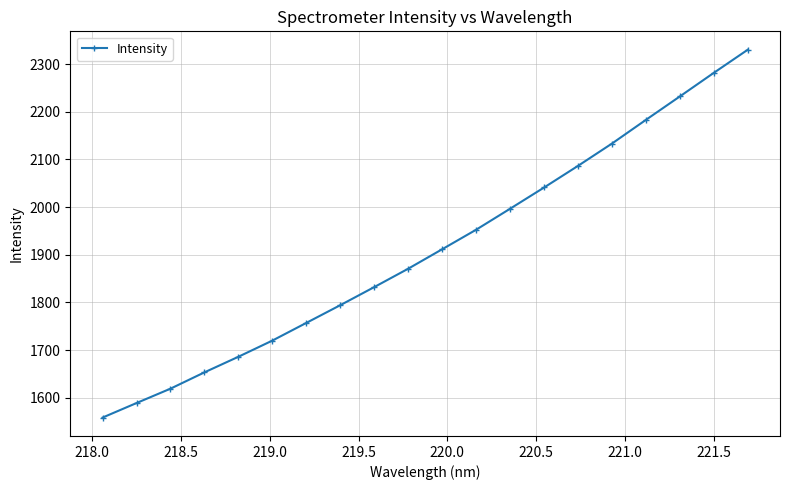

Does the chart have visible grid lines?

Yes